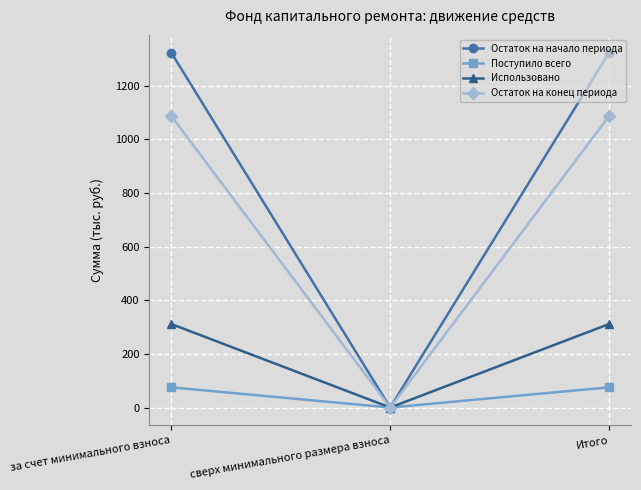

What position from the right is Итого?

1